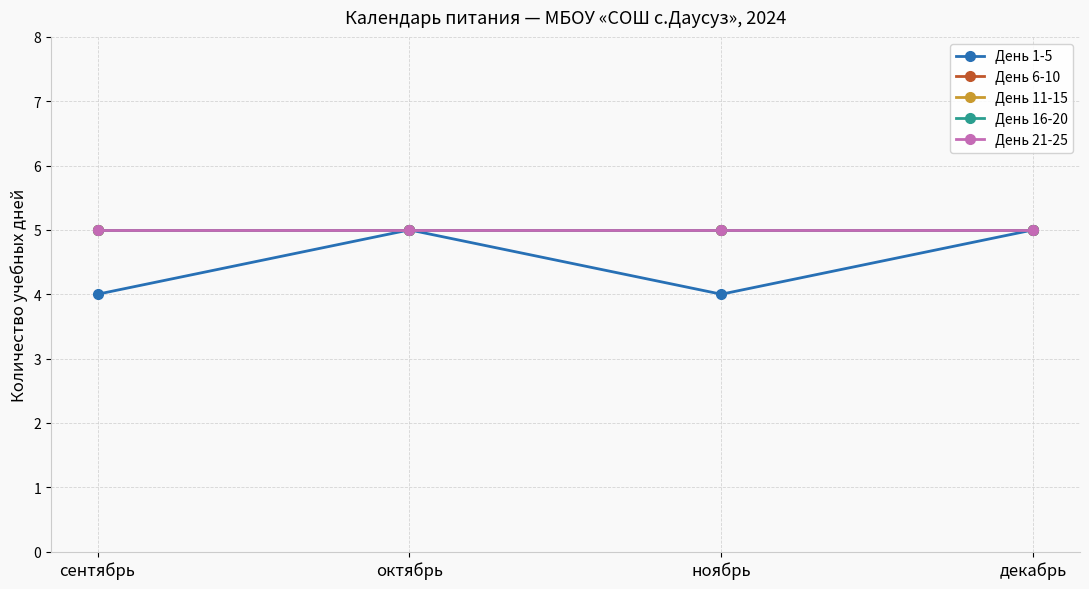

True or false: День 1-5 and День 6-10 cross at least once.

False